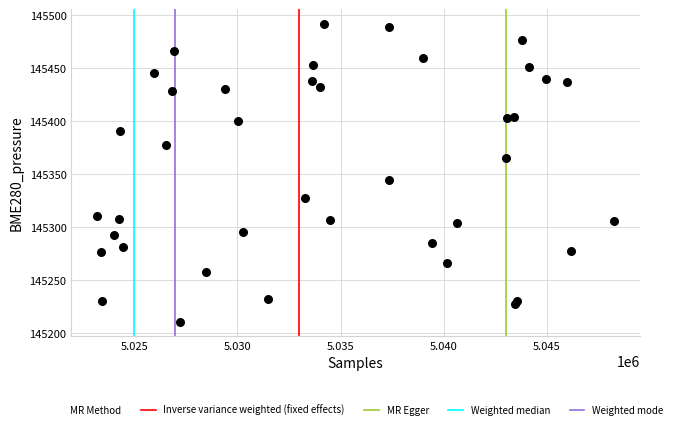

What Y value in the scatter plot is closest to 145351?

145344.8